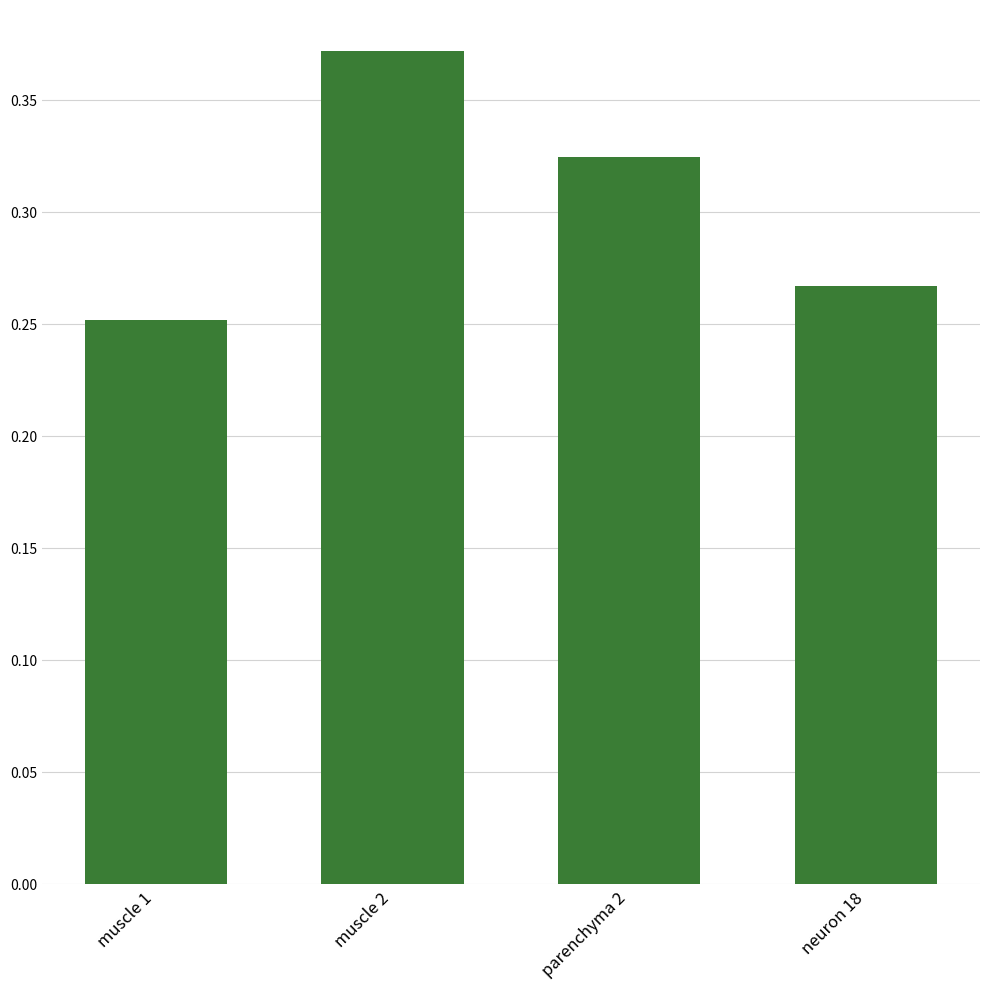

The chart shows a value of 0.1 at muscle 1. True or false?

False